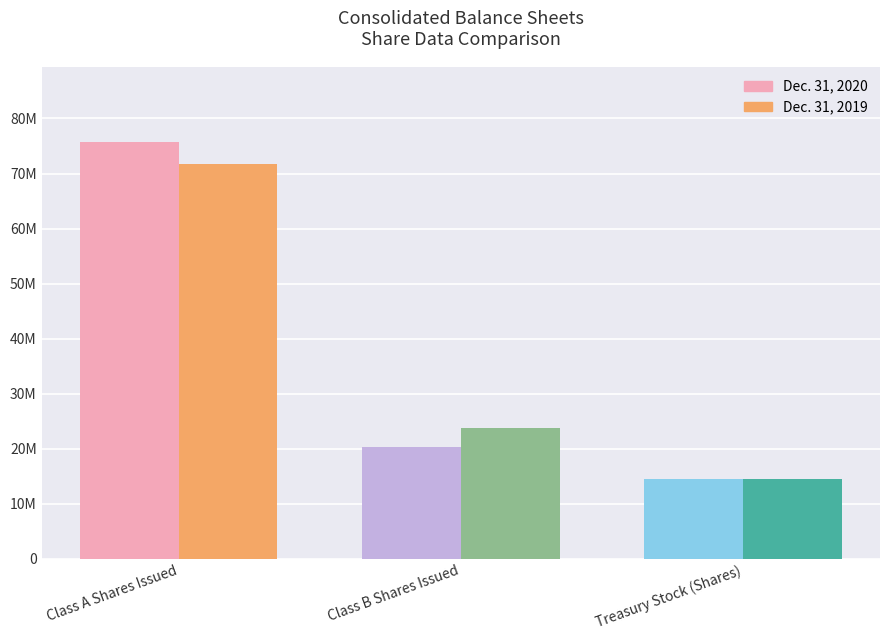

What is the difference between the Dec. 31, 2019 values at Class B Shares Issued and Class A Shares Issued?

47933392